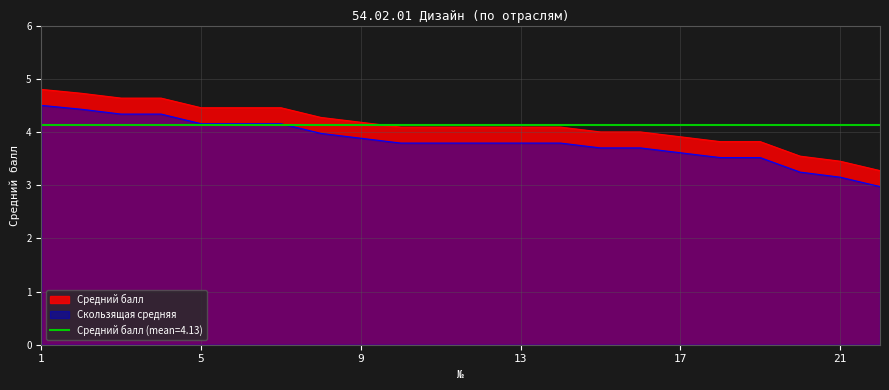

What is the sum of the values at 1 and 16?

8.8